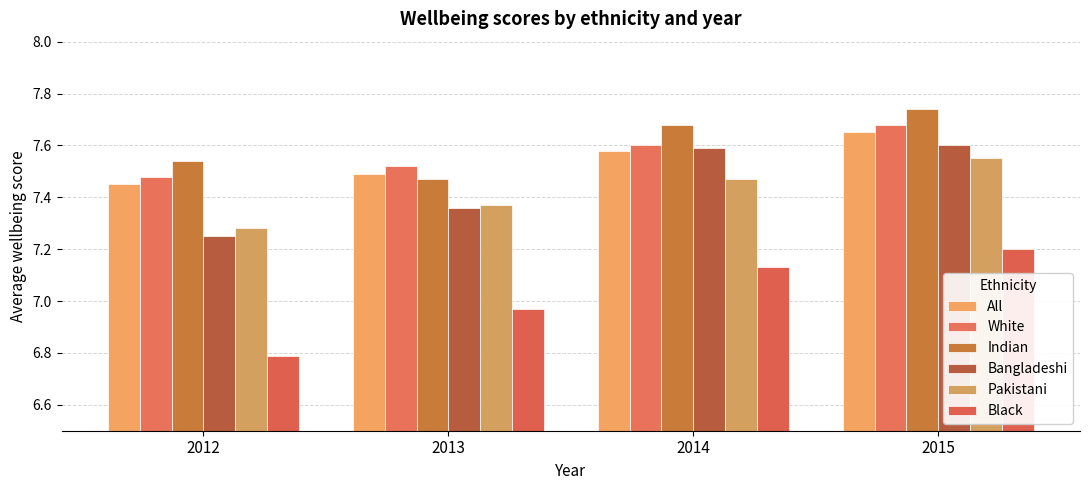

Rank the categories by Black value from highest to lowest.

2015, 2014, 2013, 2012